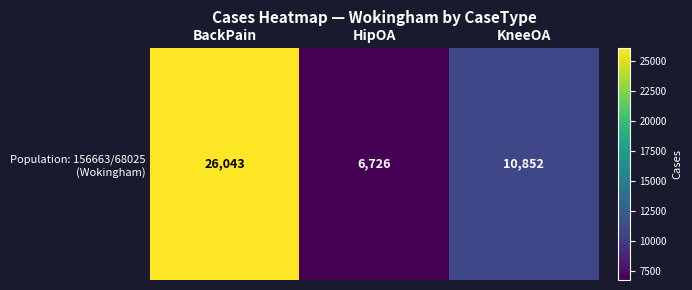

What is the greatest value displayed?

26043